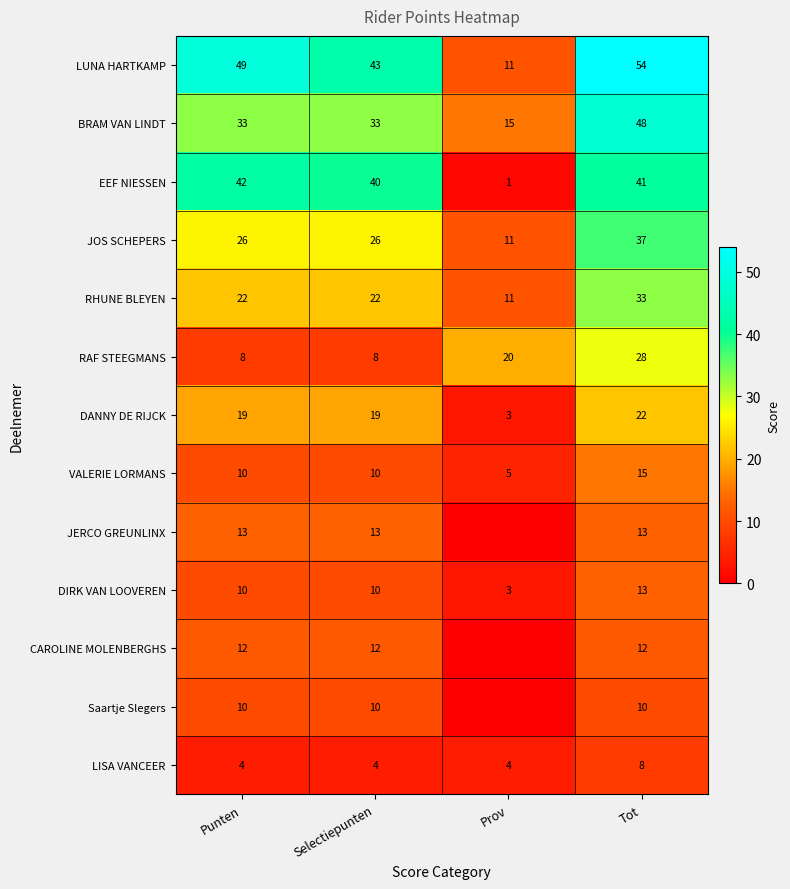

At which category does the chart reach its peak across all series?

Tot